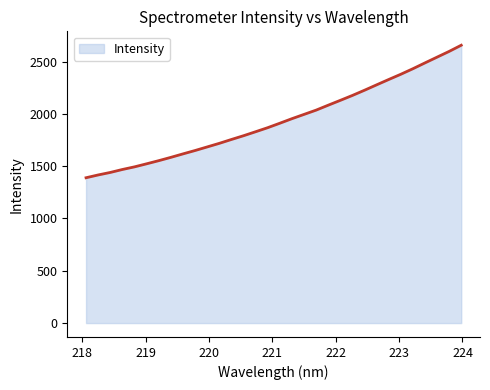

What is the difference between the maximum and minimum values?

1266.9